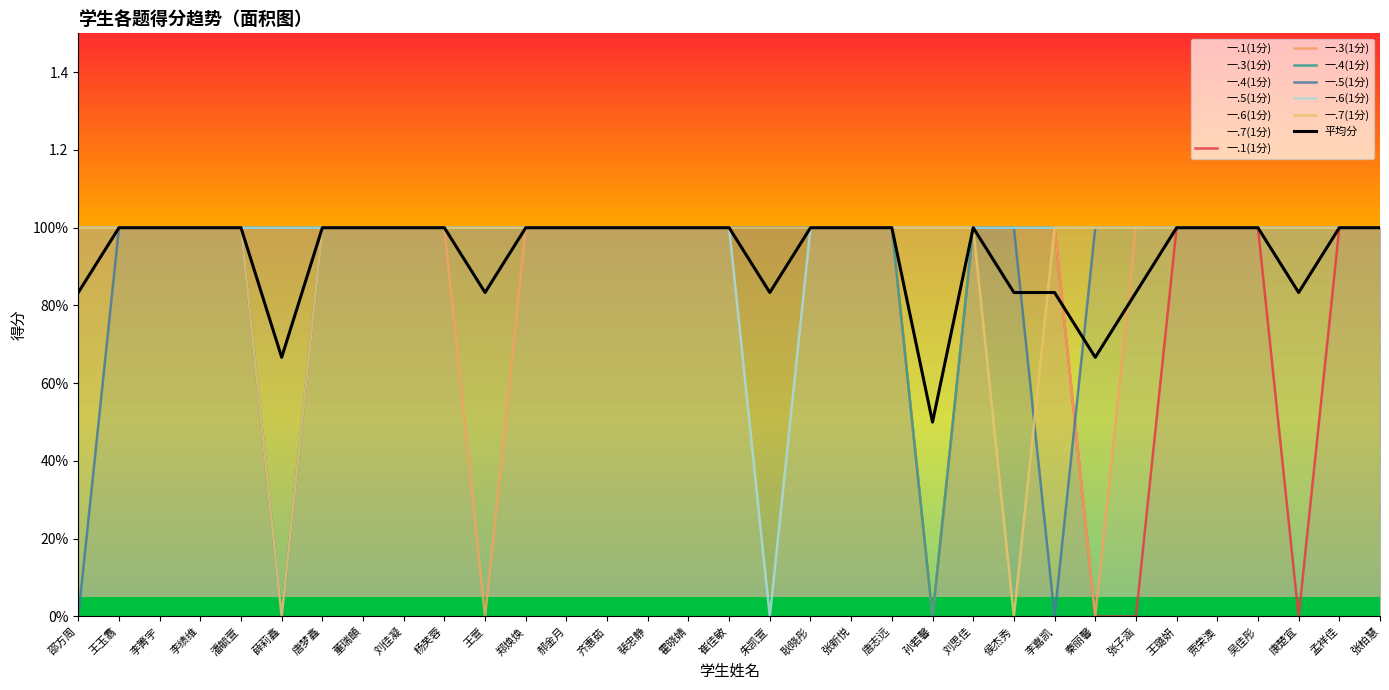

Read the 一.5(1分) value at 王玉翥.

1